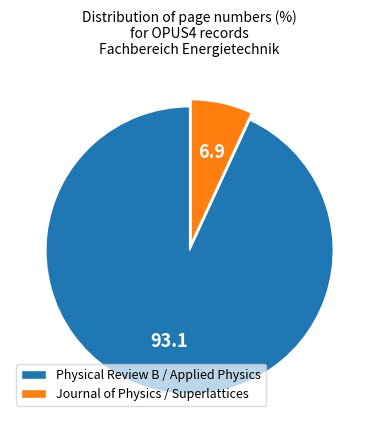

Between Journal of Physics / Superlattices and Physical Review B / Applied Physics, which is larger?

Physical Review B / Applied Physics